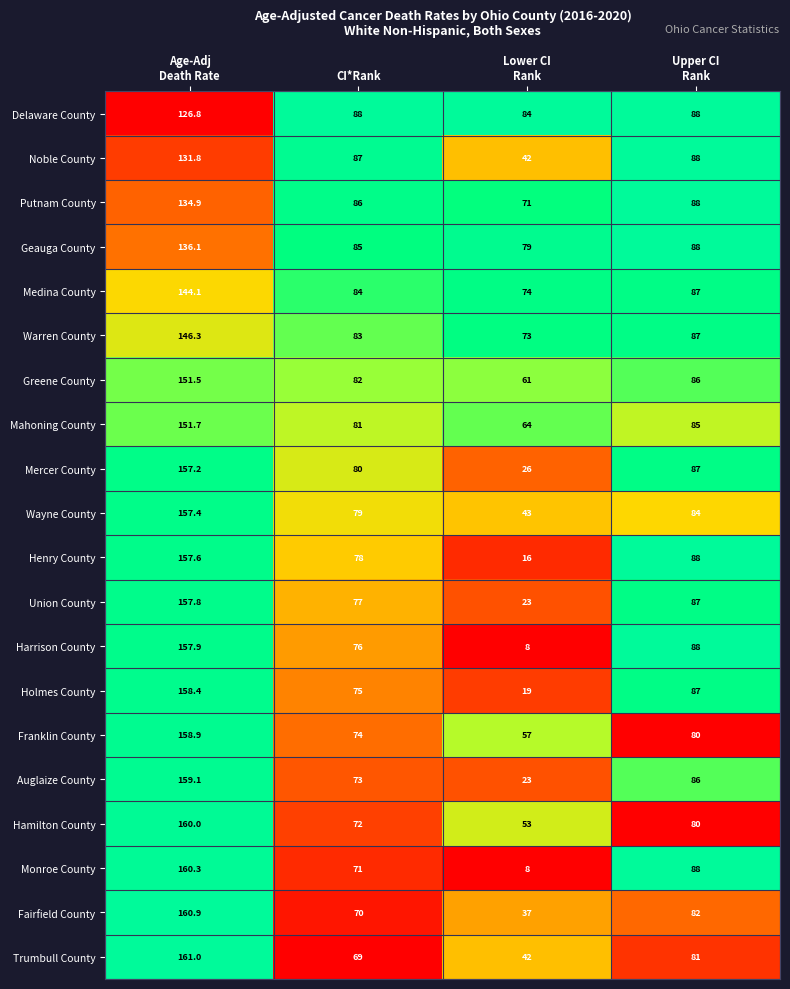

At which category is the sum across all series the highest?

Age-Adj
Death Rate